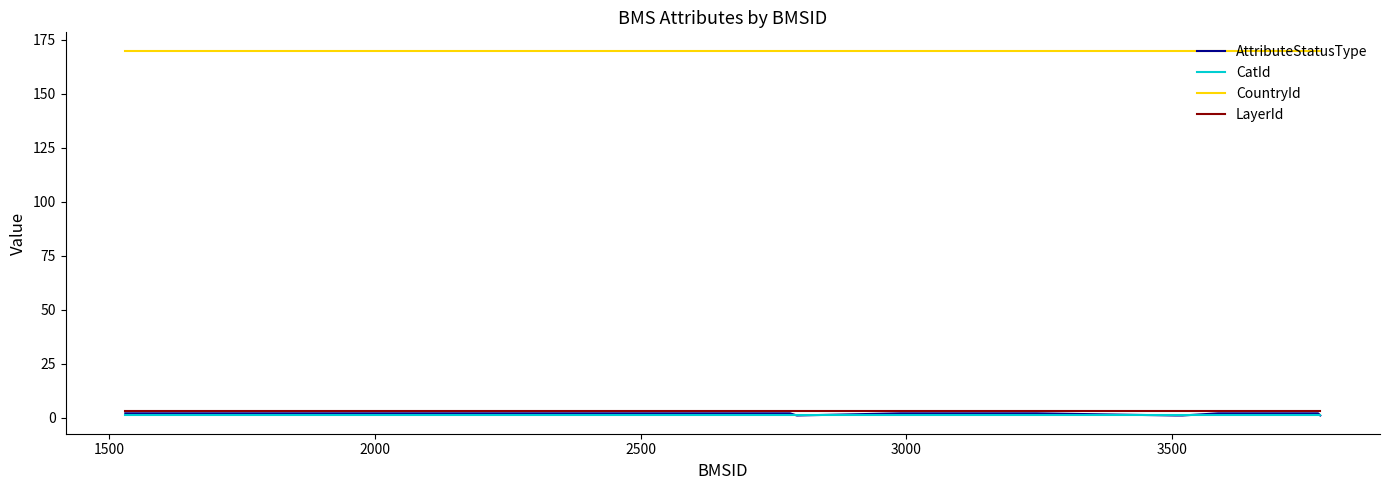

What is the lowest value of the CountryId series?

170